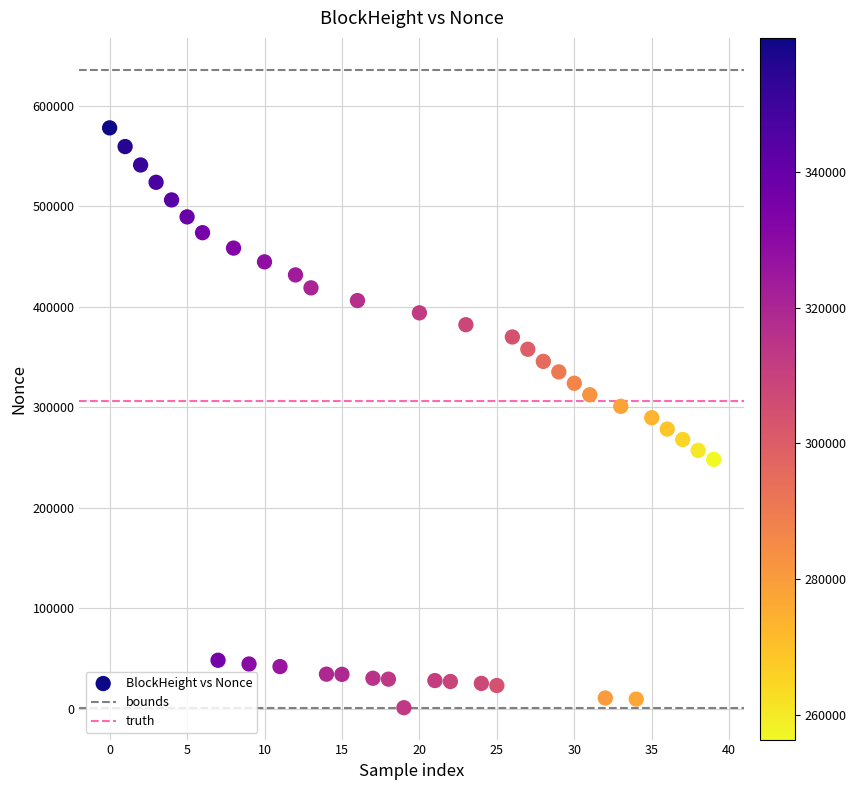

What is the range of Y values (max minus min)?

577231